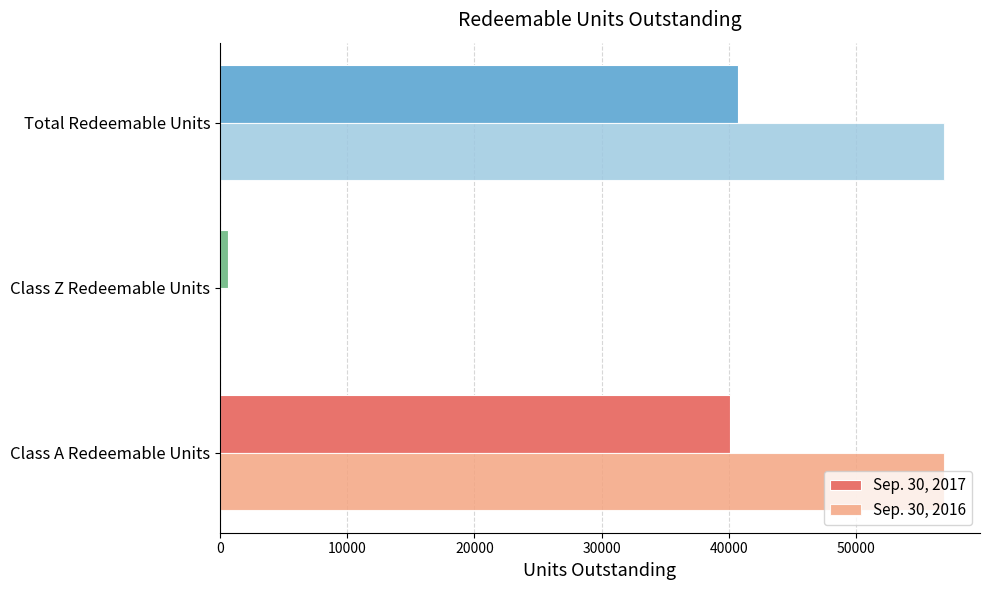

Is it true that Sep. 30, 2016 equals 88241.7 at Class A Redeemable Units?

False